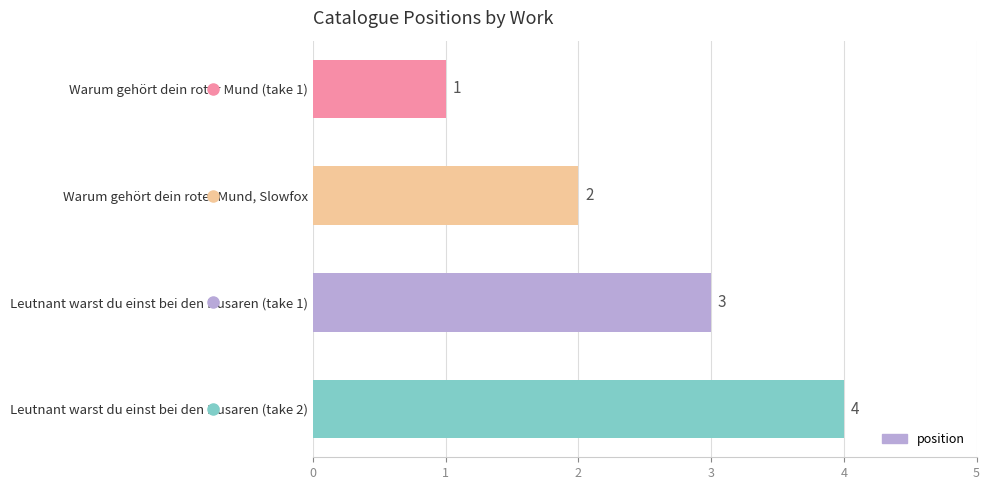

Rank the categories by value from highest to lowest.

Leutnant warst du einst bei den Husaren (take 2), Leutnant warst du einst bei den Husaren (take 1), Warum gehört dein roter Mund, Slowfox, Warum gehört dein roter Mund (take 1)